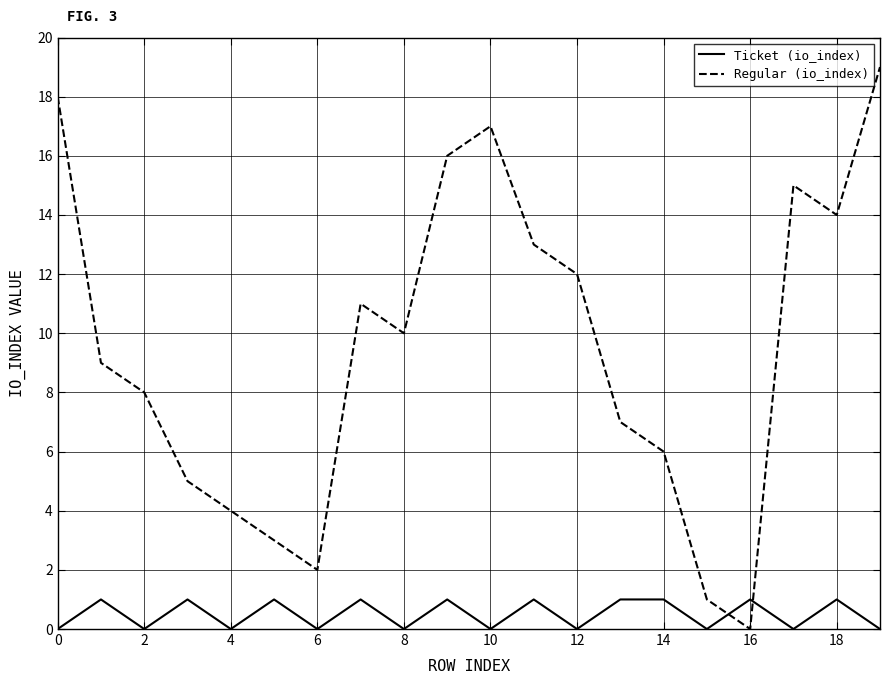

Which series has the largest total across all categories?

Regular (io_index)